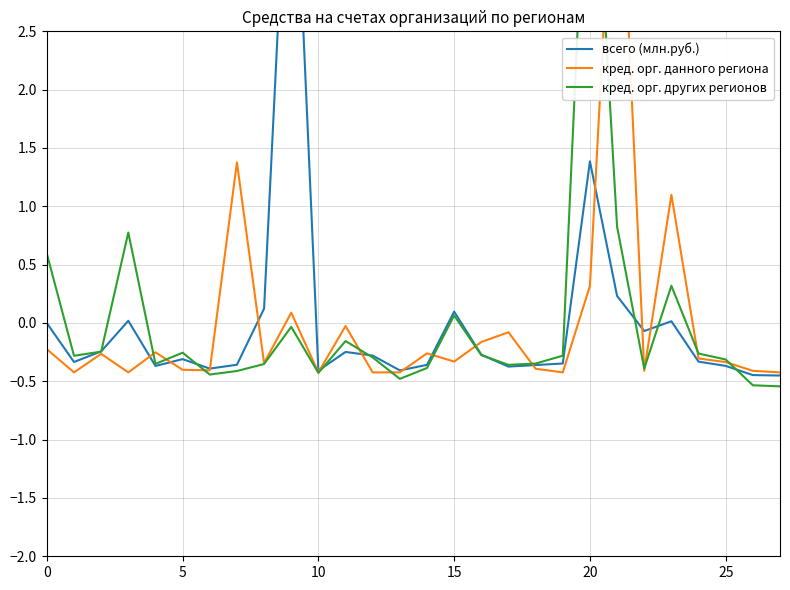

What is the difference between the second highest and second lowest values in the кред. орг. других регионов series?

1.4